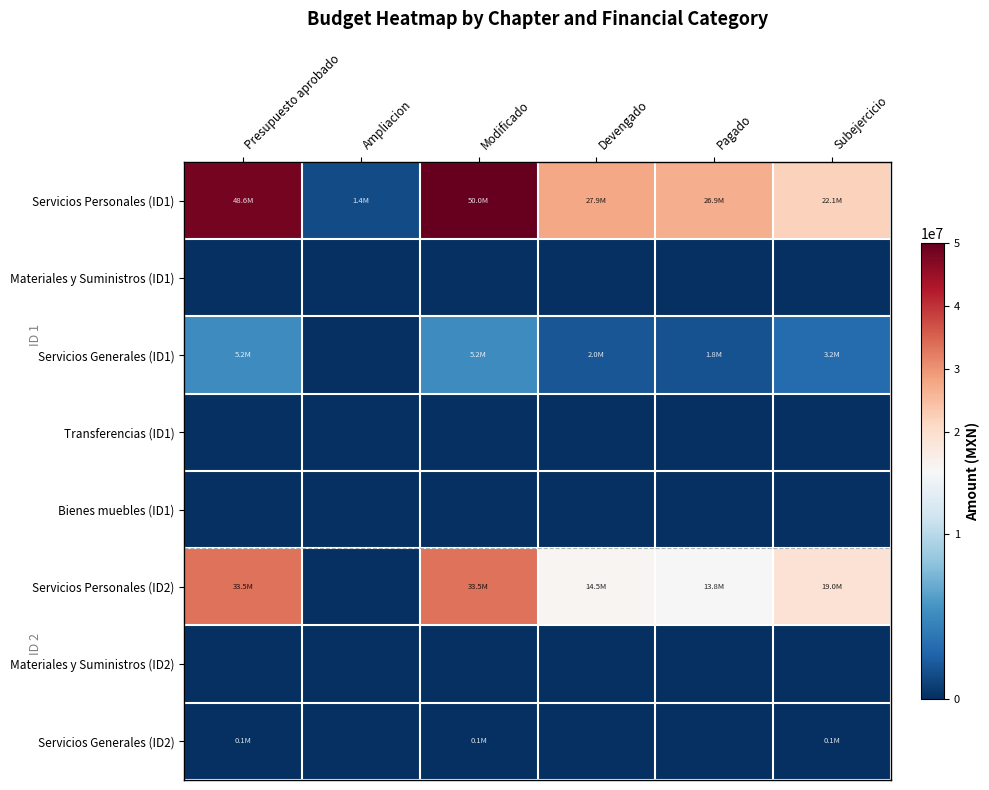

At how many categories does at least one series exceed 10049547?

5